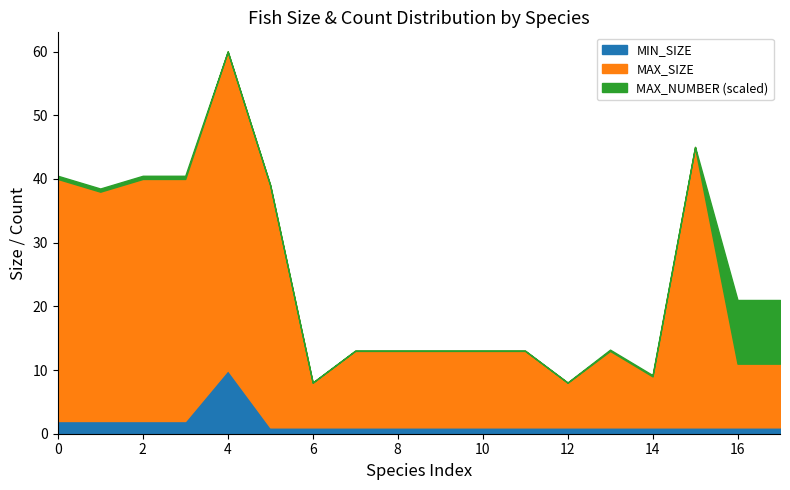

Which series ends up on top after the final intersection of MAX_NUMBER and MAX_SIZE?

MAX_NUMBER